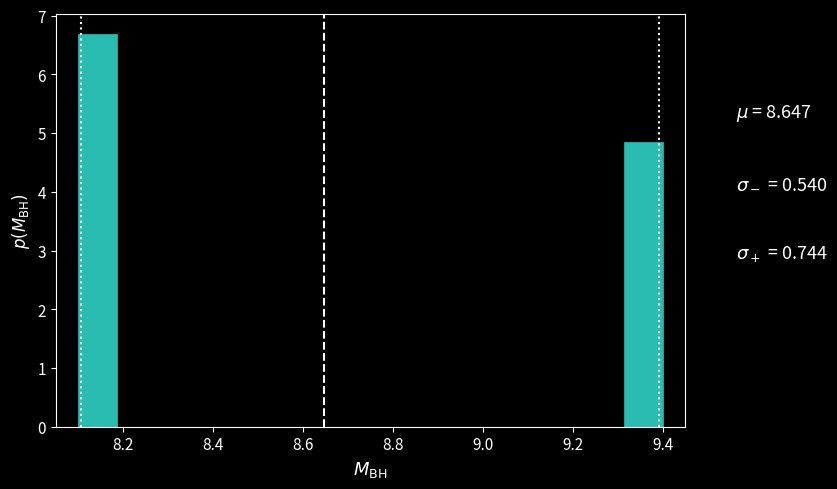

Which range on the x-axis has the tallest bar?

8.10 to 8.18